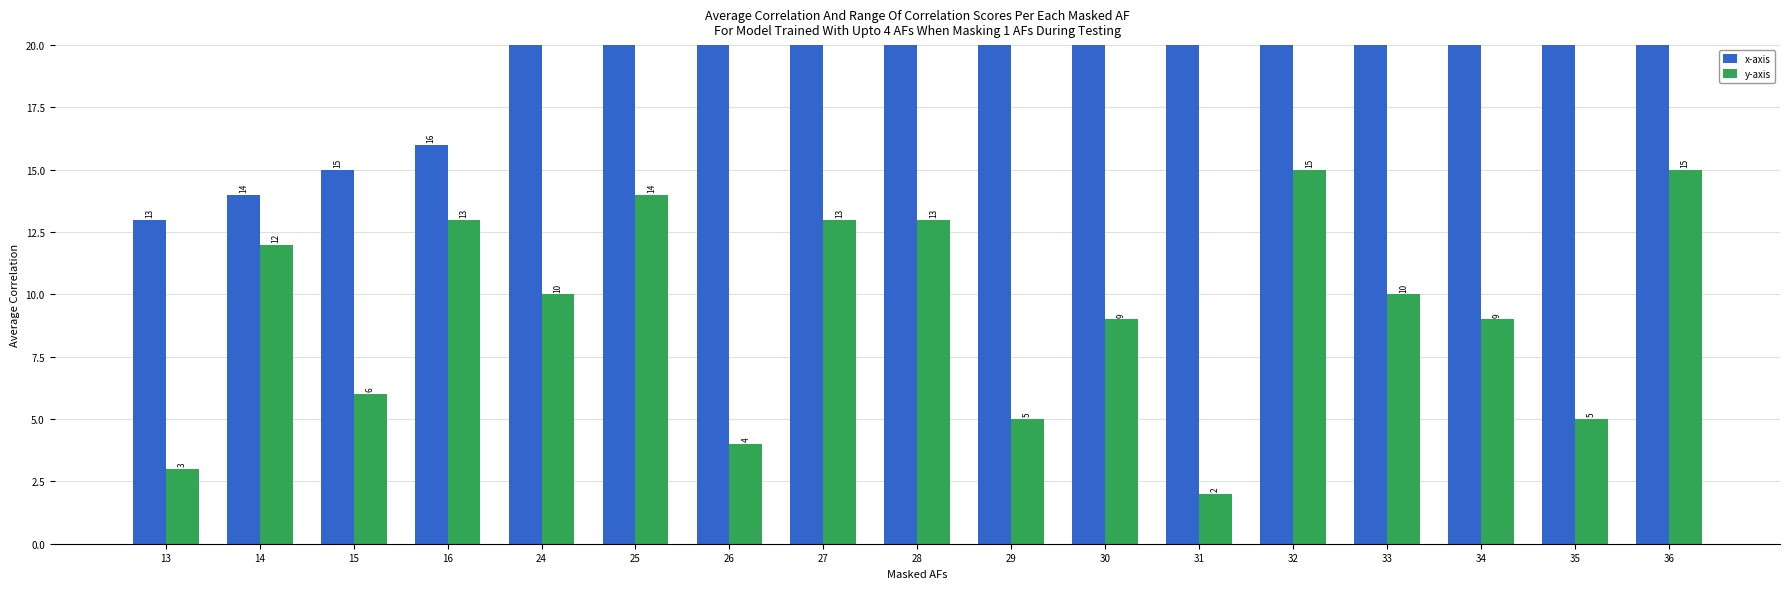

The value of x-axis at 29 is 29. True or false?

True